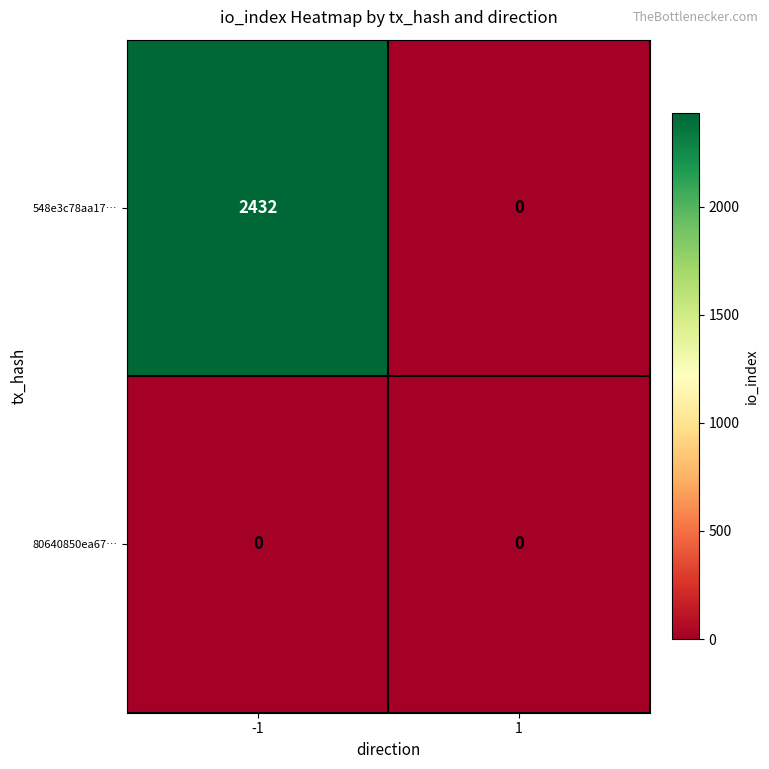

The value of 80640850ea67… at 1 is 0. True or false?

True